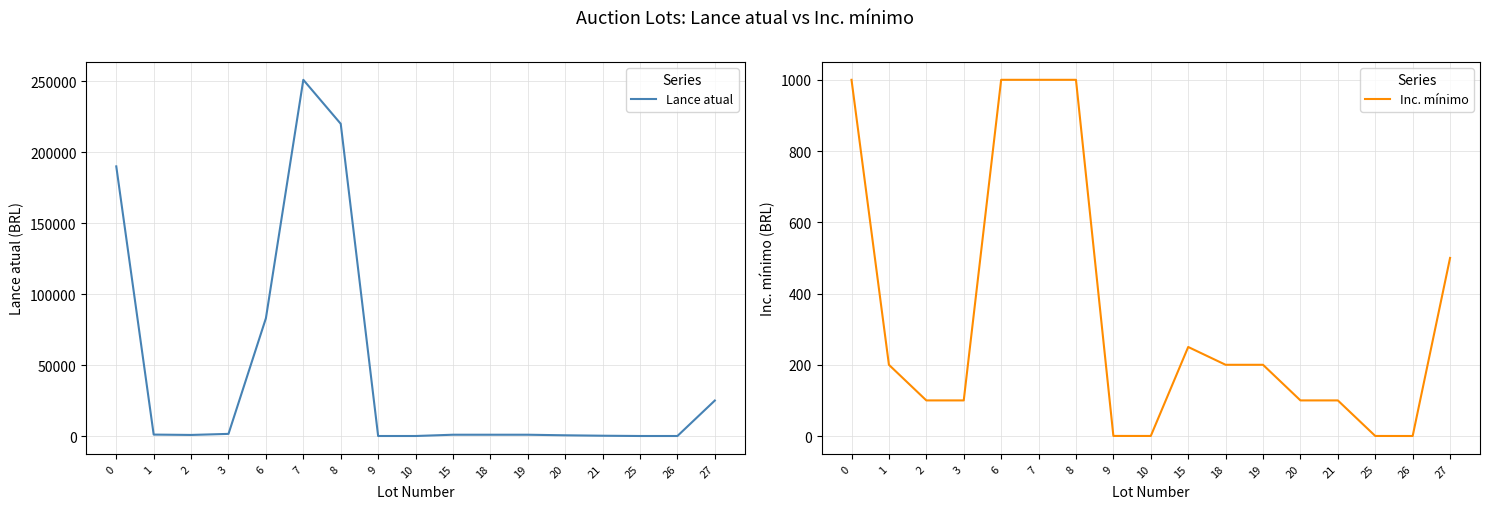

What is the highest value of the Lance atual series?

251000